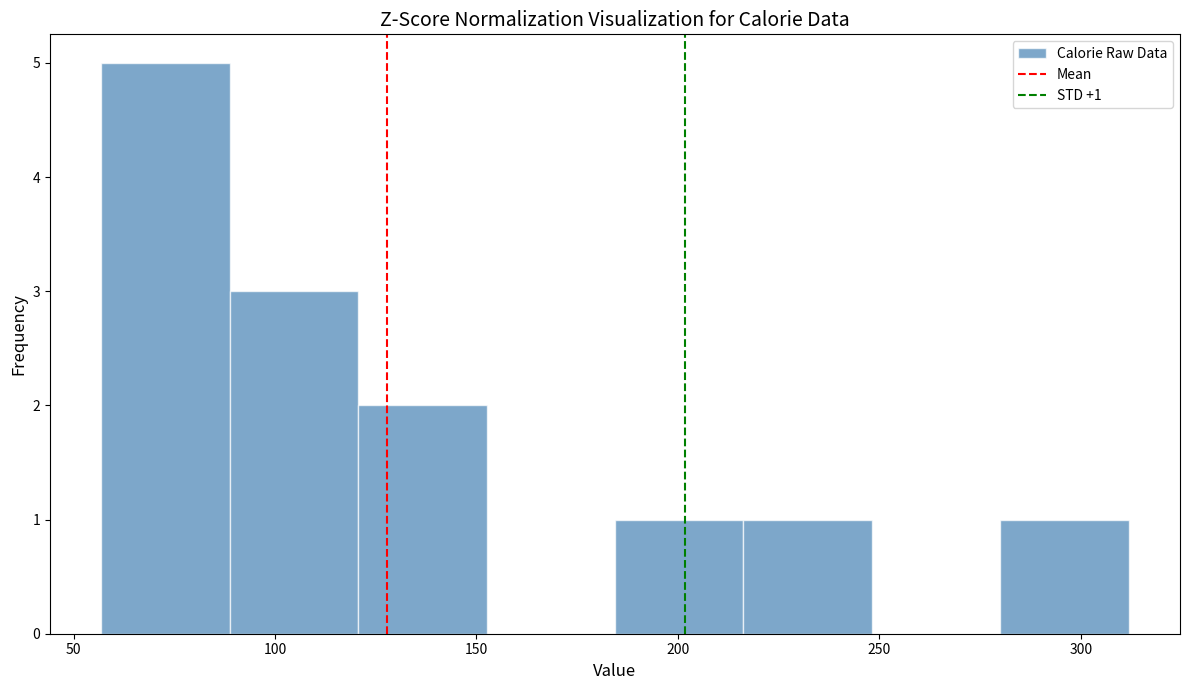

Which range on the x-axis has the tallest bar?

55 to 90